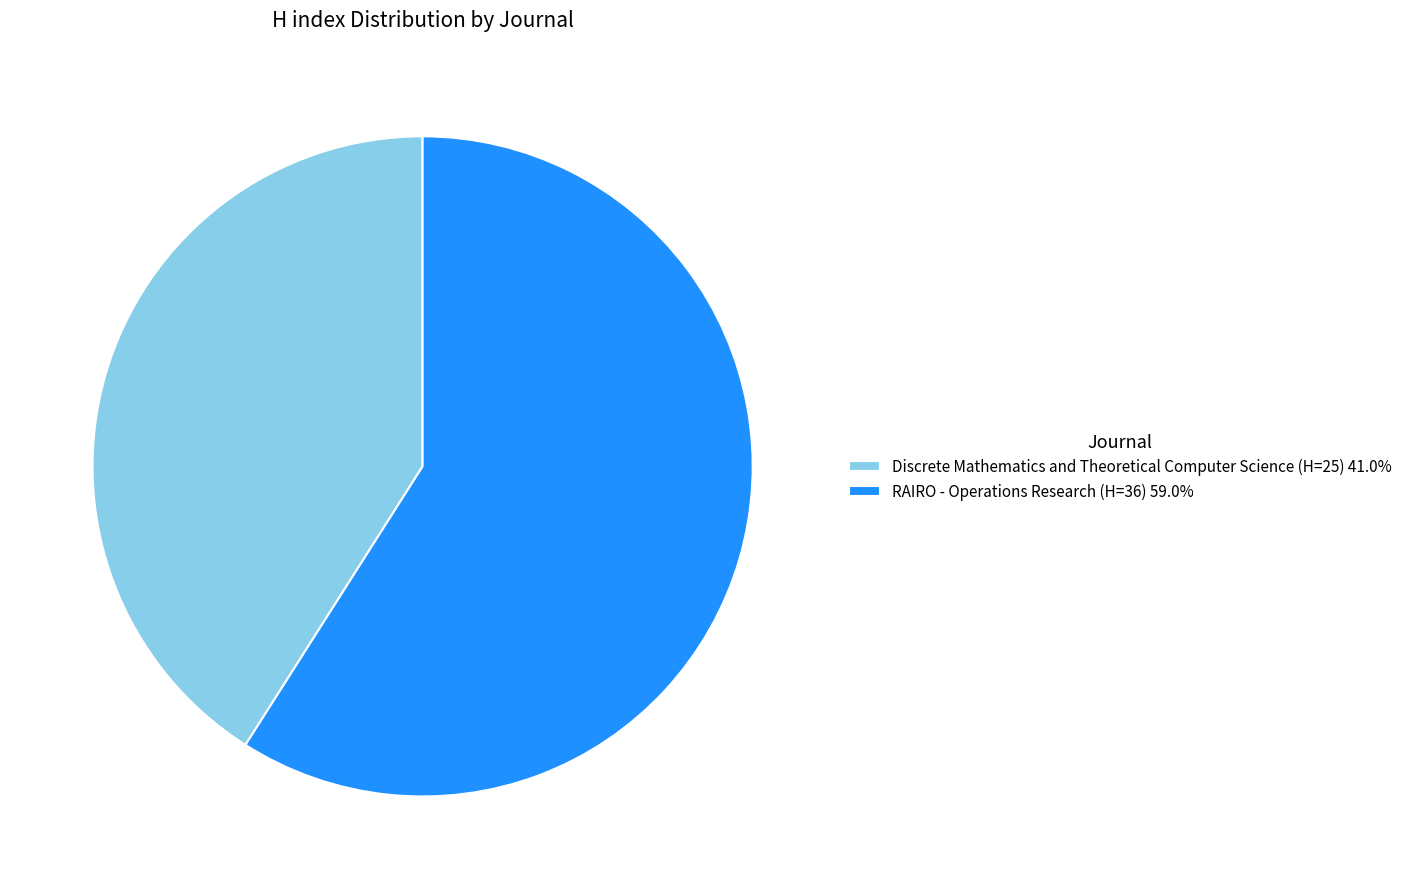

Approximately how many times larger is the value at Discrete Mathematics and Theoretical Computer Science (H=25) compared to RAIRO - Operations Research (H=36)?

0.7